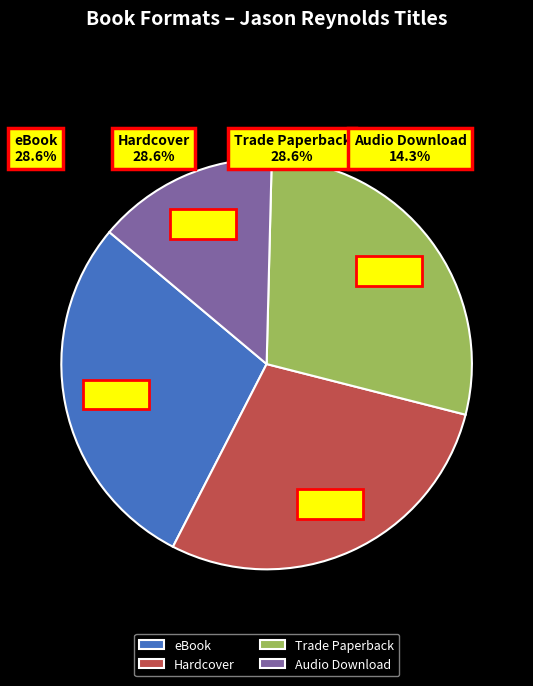

Which category has the smallest portion of the pie?

Audio Download